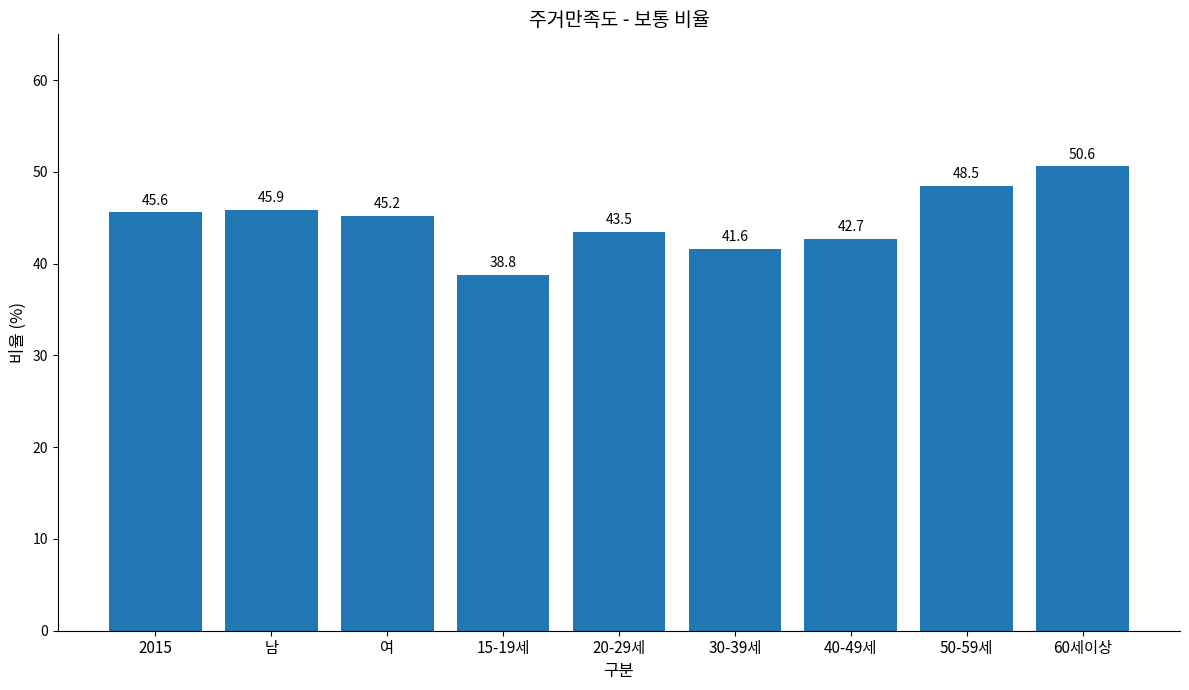

What is the difference between the second highest and second lowest values?

6.9